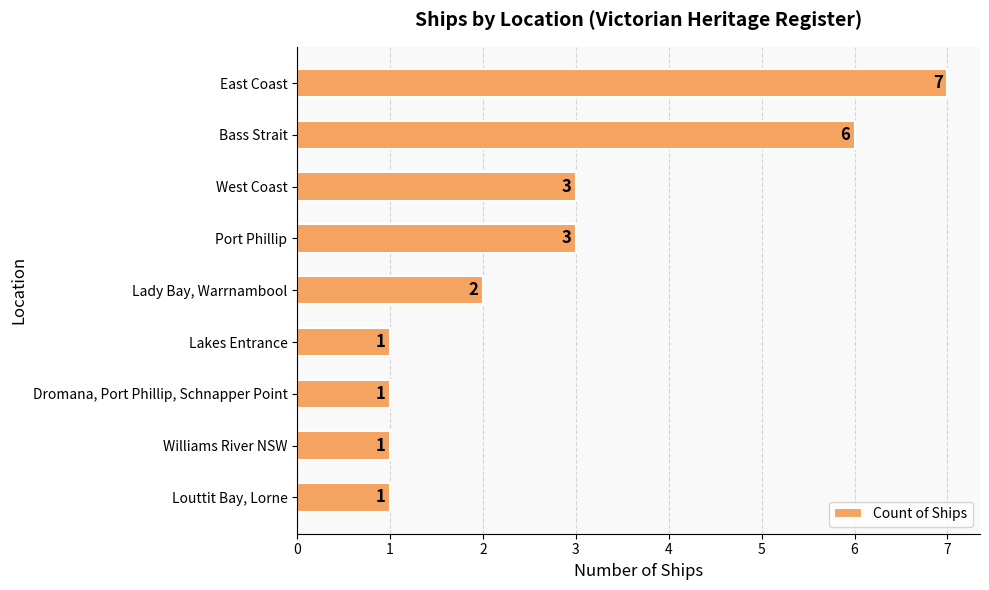

Reading bottom to top, list all the values displayed in this chart.

1	1	1	1	2	3	3	6	7